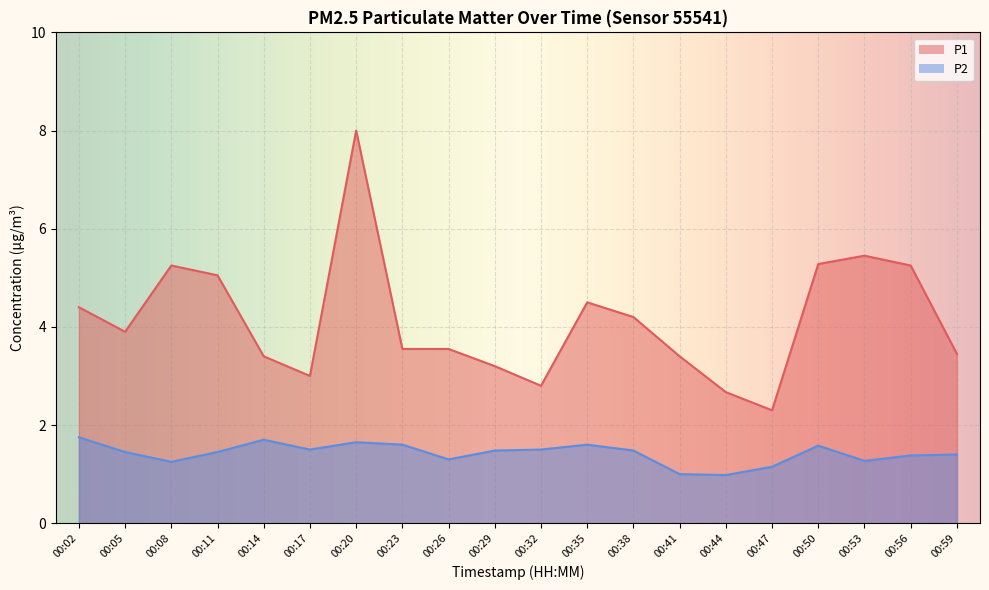

Count the number of data series in this chart.

2